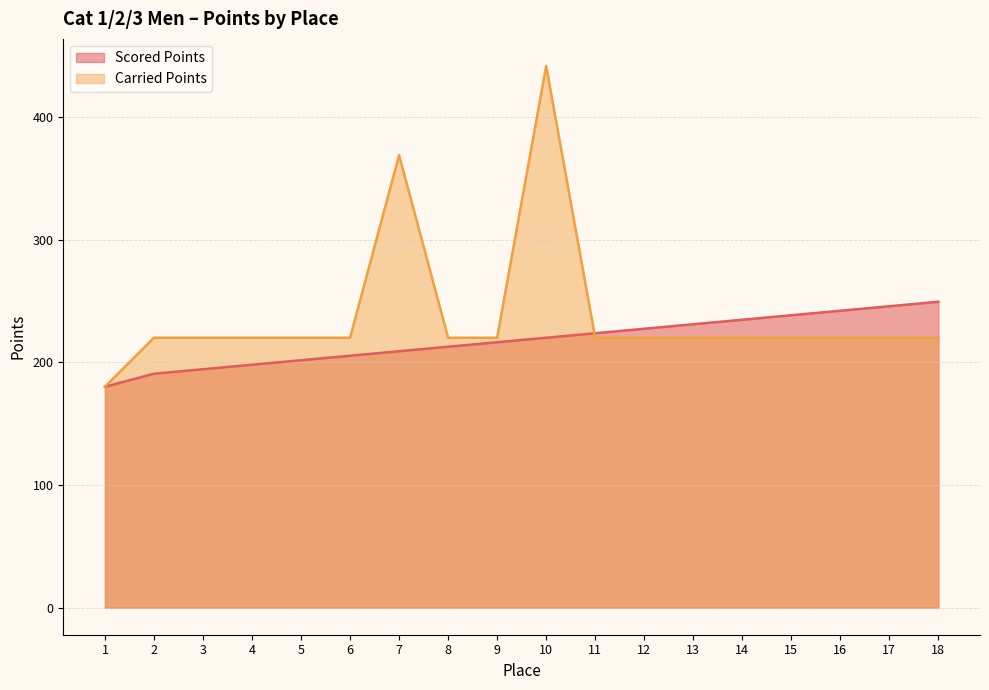

Rank the series by their average value, from highest to lowest.

Carried Points, Scored Points